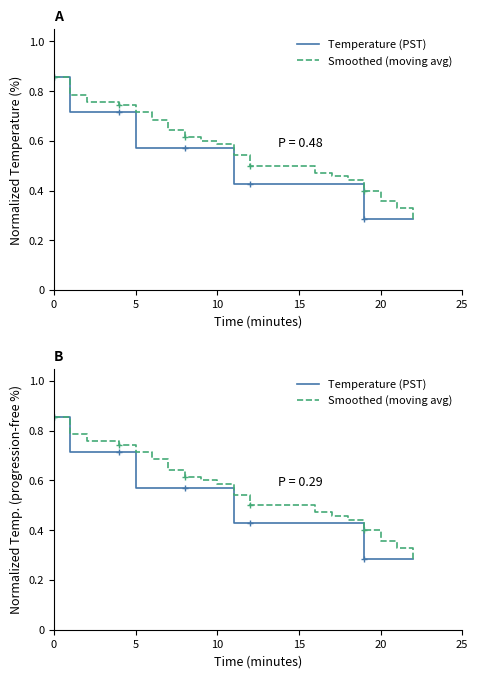

What is the label of the 6th point from the left?

5